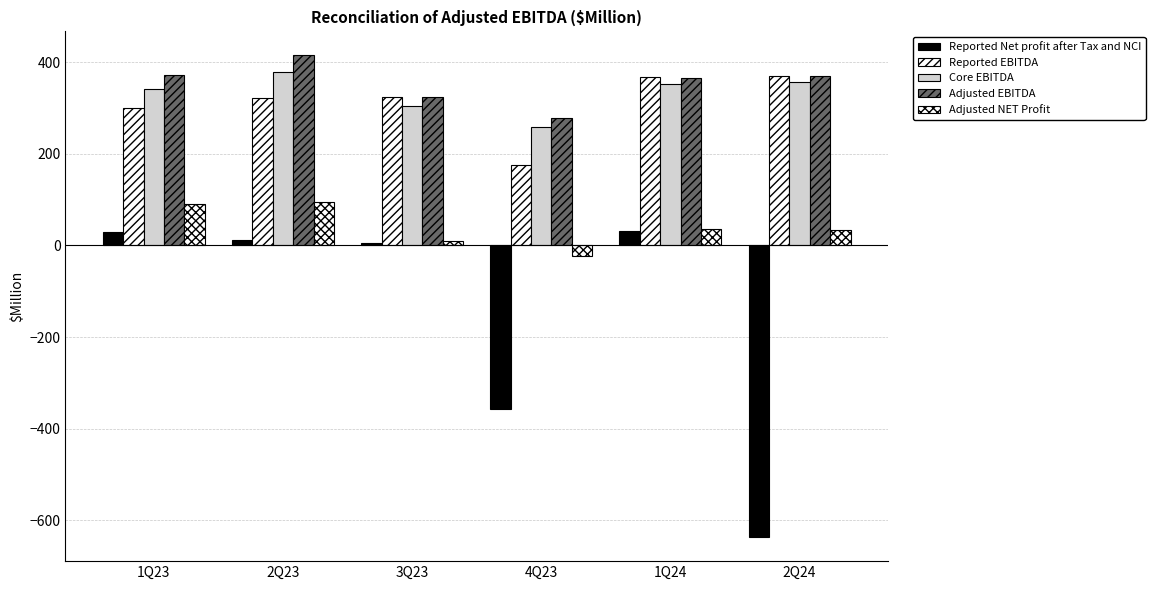

How many data points does each series have?

6